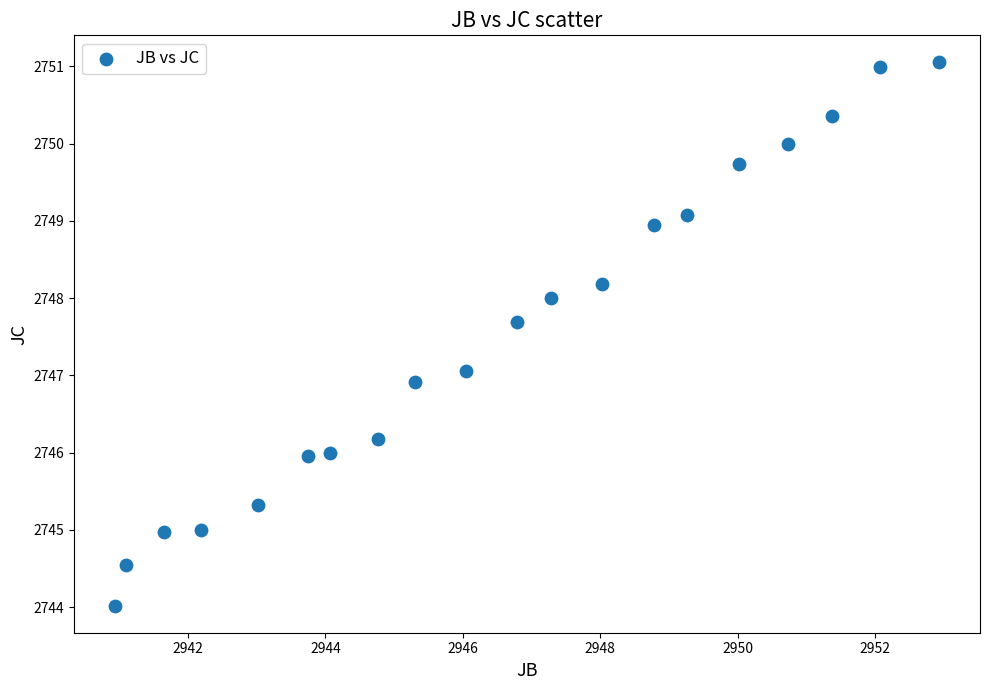

What is the range of X values (max minus min)?

12.0